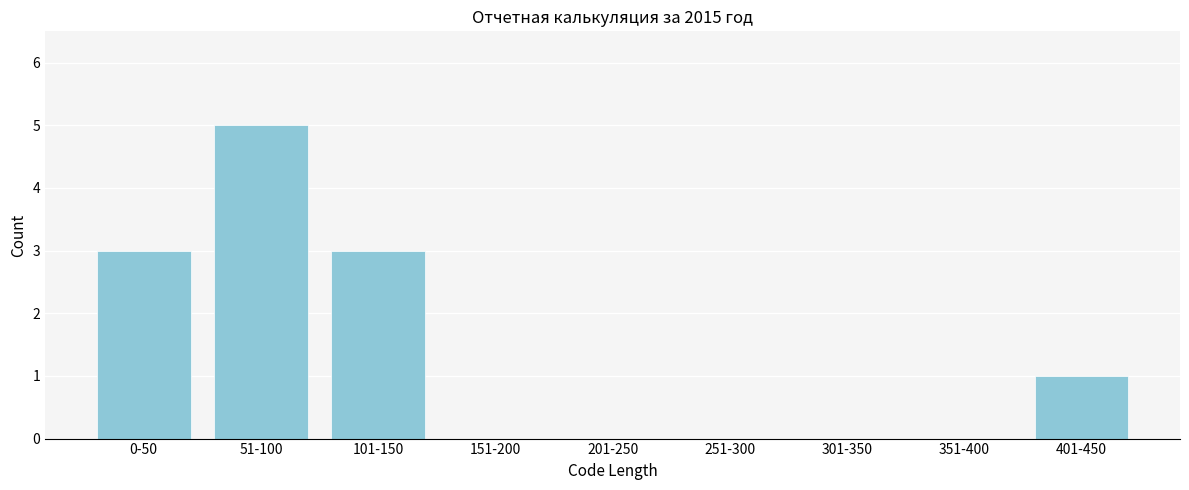

Reading left to right, what are all the values shown in this chart?

0-50=3	51-100=5	101-150=3	151-200=0	201-250=0	251-300=0	301-350=0	351-400=0	401-450=1